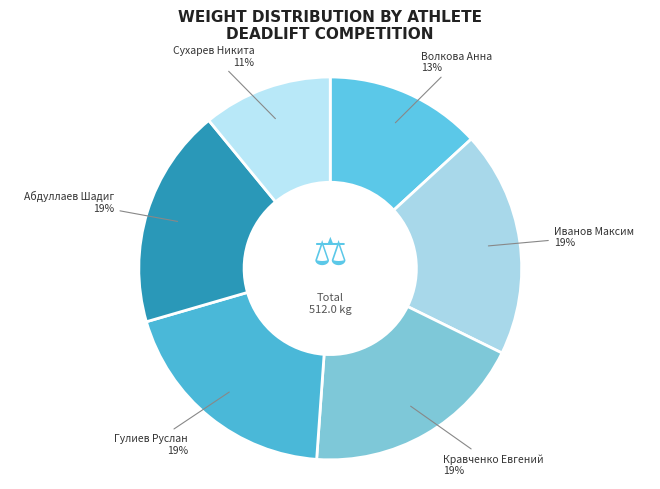

To the nearest percent, what is the difference between the largest and smallest slice percentages?

8%